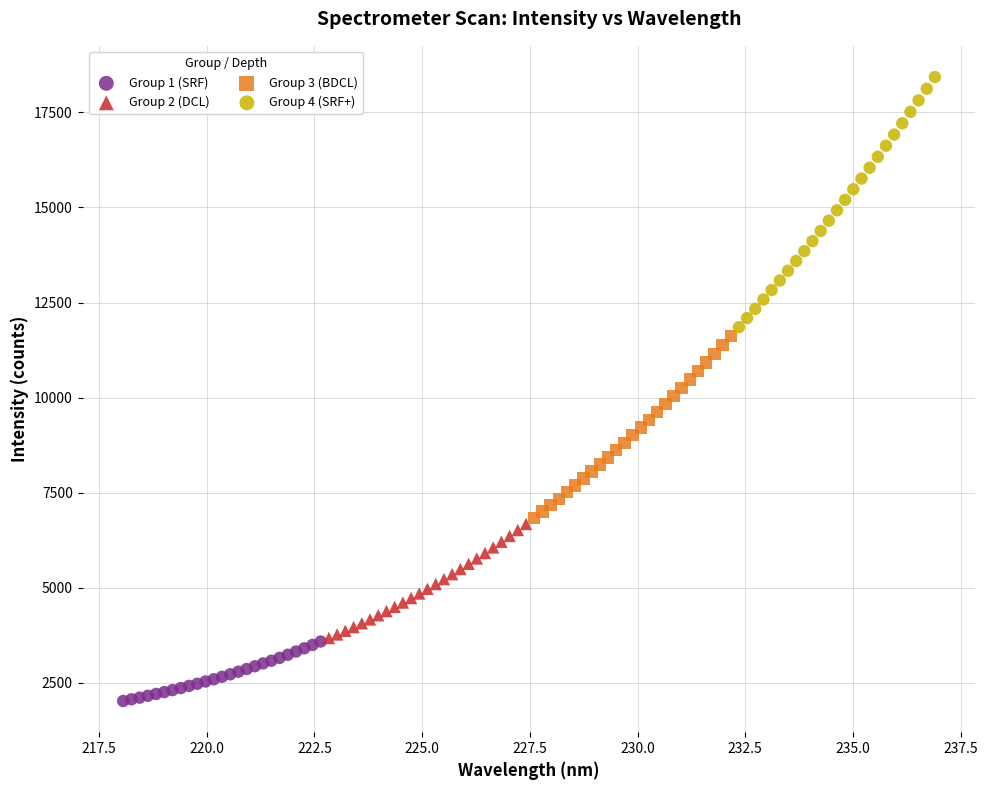

What are all the series names shown in the legend?

Group 1 (SRF), Group 2 (DCL), Group 3 (BDCL), Group 4 (SRF+)